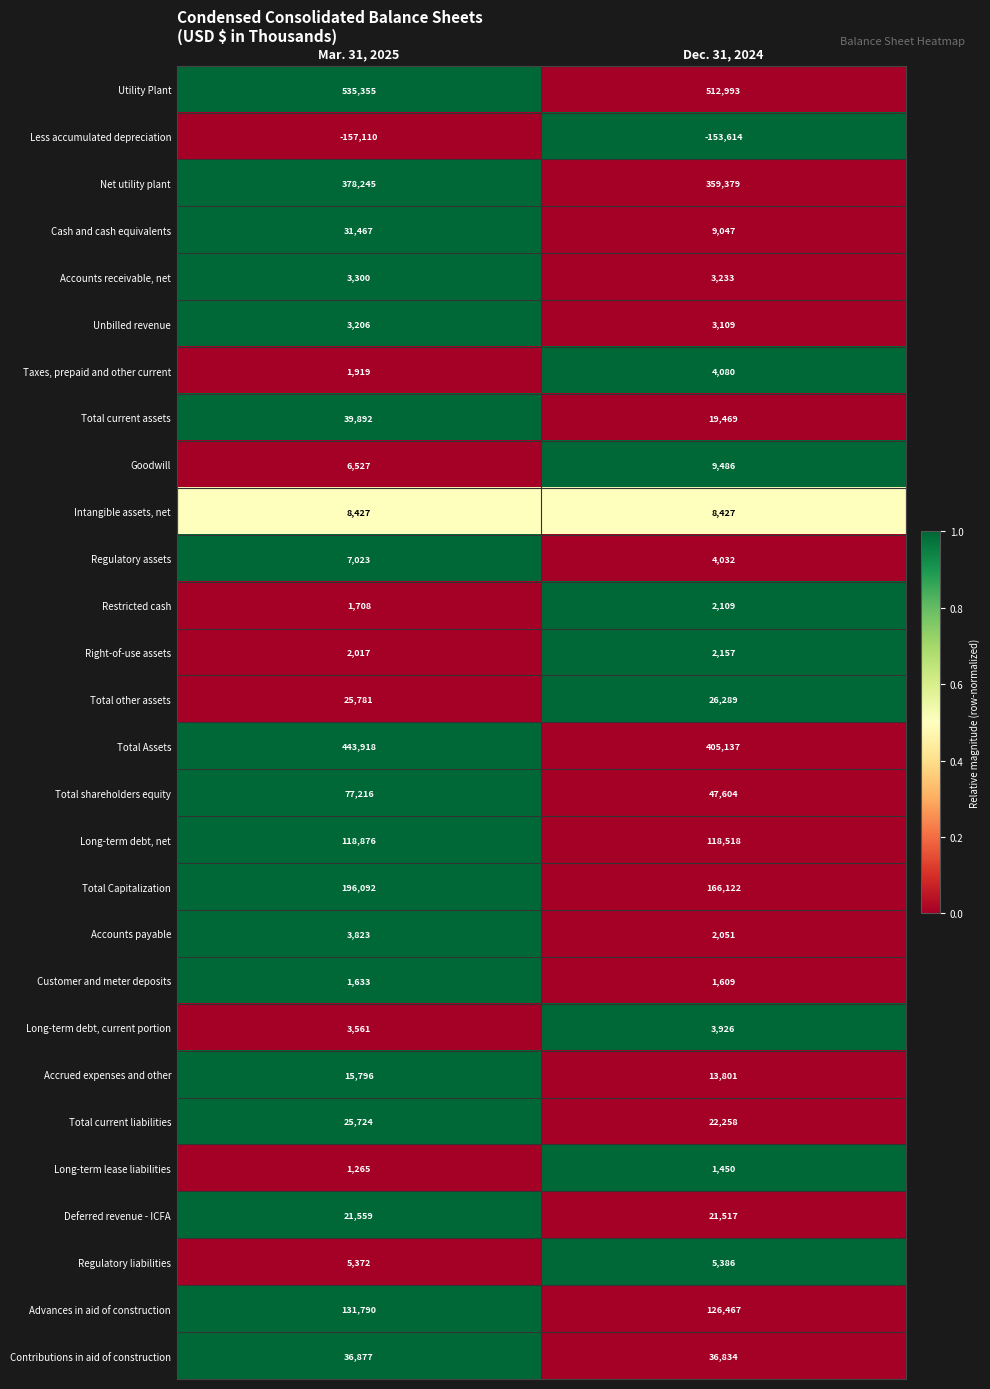

The Deferred revenue - ICFA series shows 21517 at Dec. 31, 2024. True or false?

True